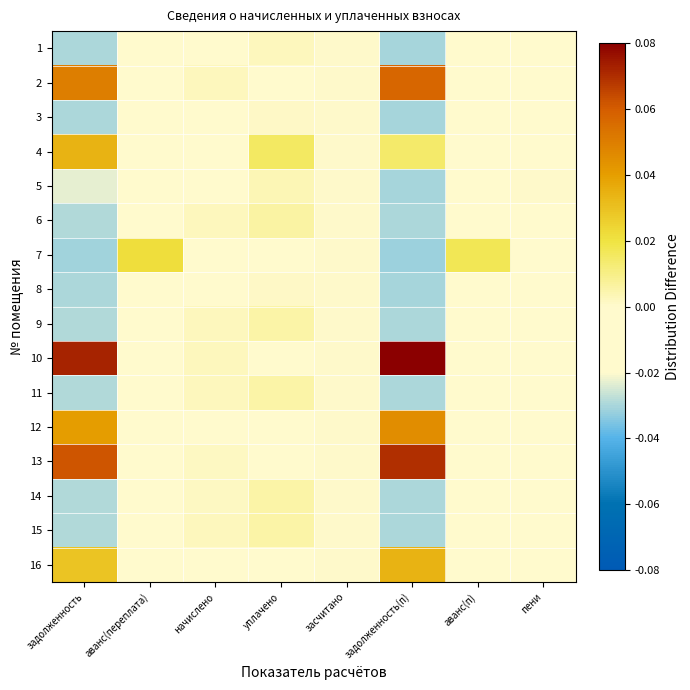

At задолженность, list the series in order from largest to smallest.

10, 13, 2, 12, 4, 16, 5, 6, 15, 9, 11, 14, 1, 3, 8, 7